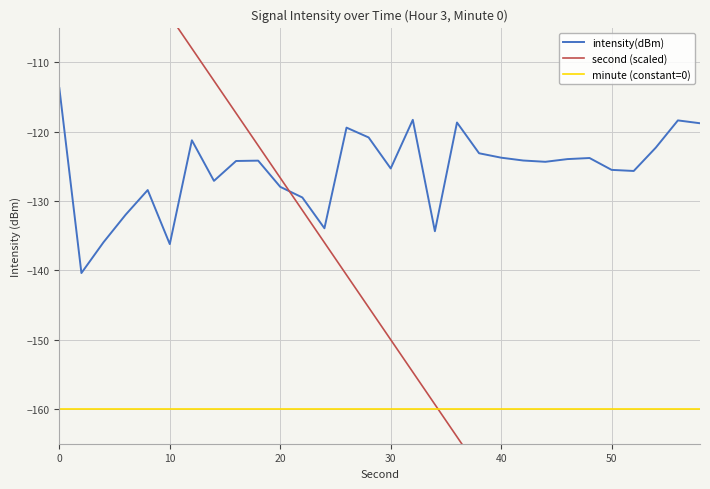

How many distinct data groups are displayed?

3